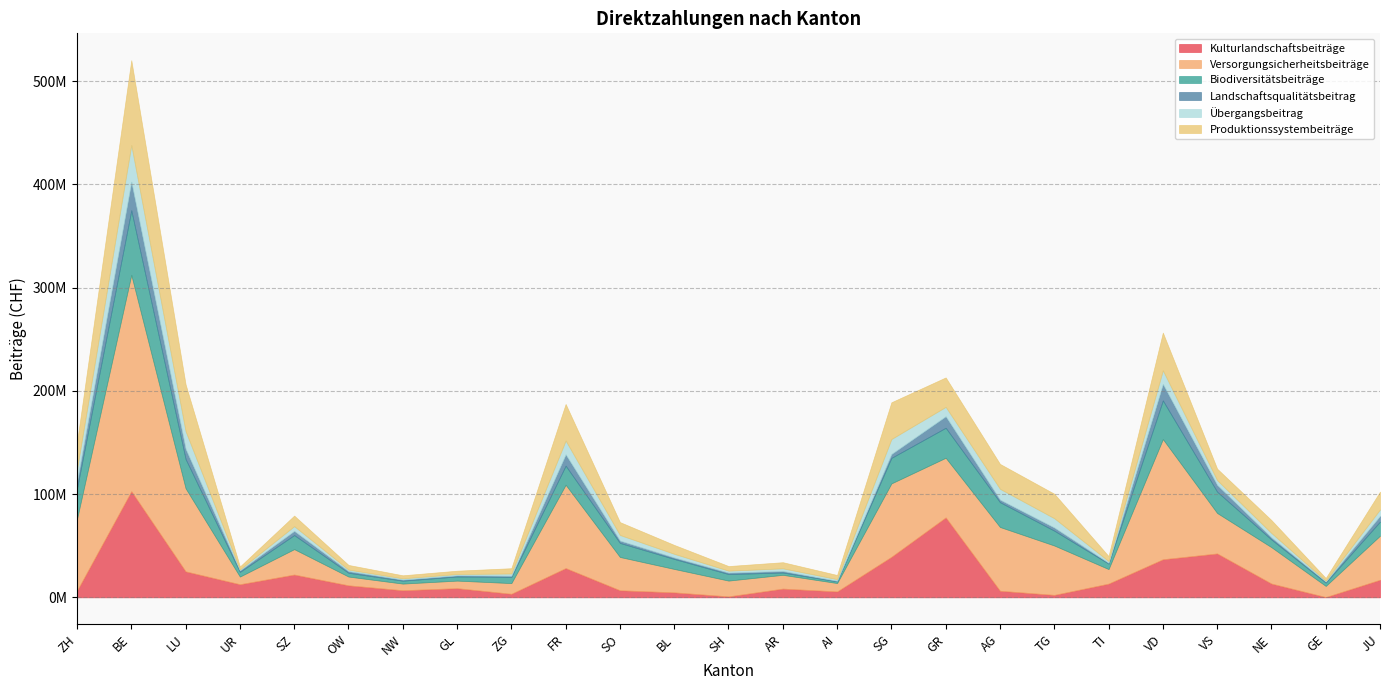

What is the value of the Versorgungsicherheitsbeiträge point at the 2nd from the left?

209582835